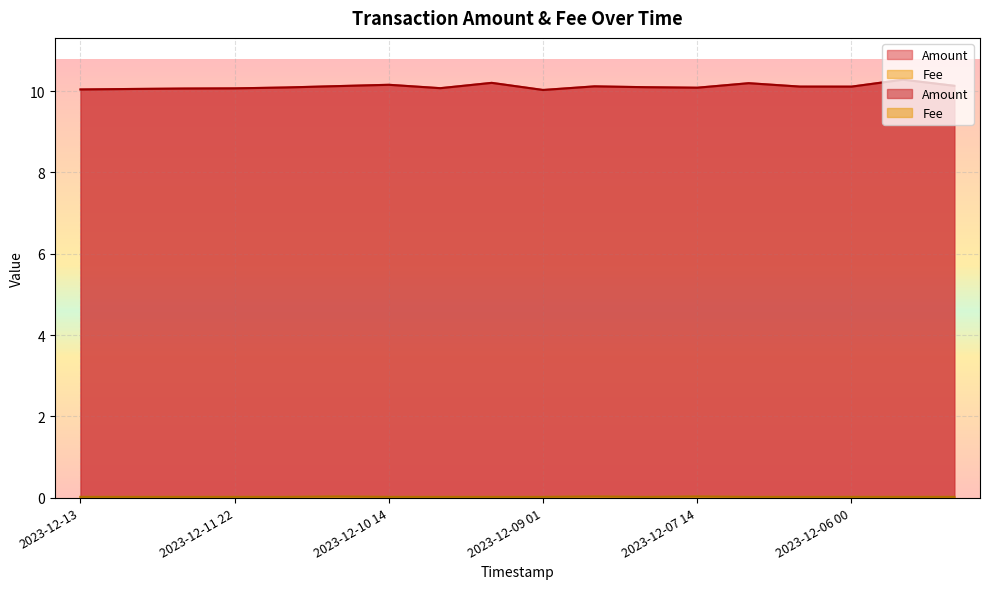

Which category has the highest value across all series?

2023-12-05 10